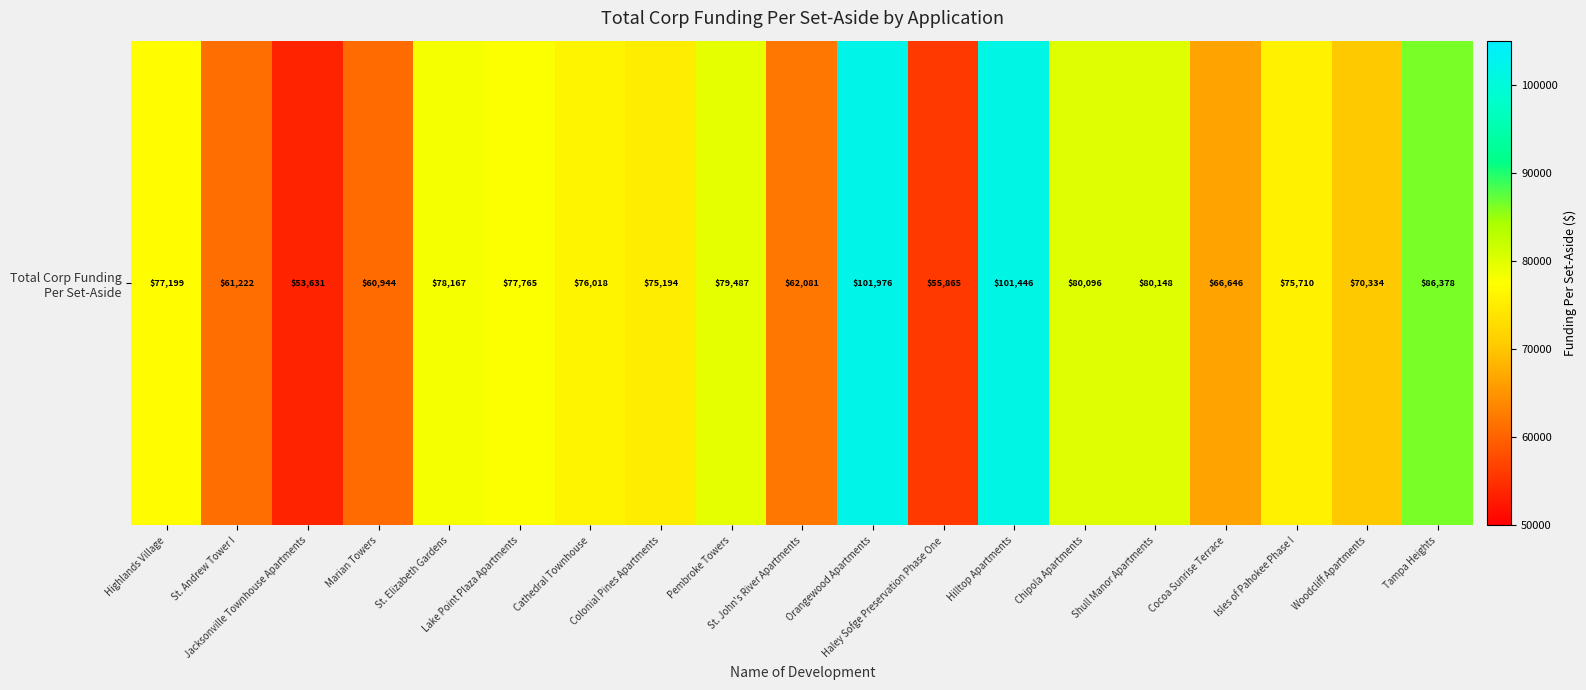

What is the change in value from Woodcliff Apartments to Tampa Heights?

+16044.6